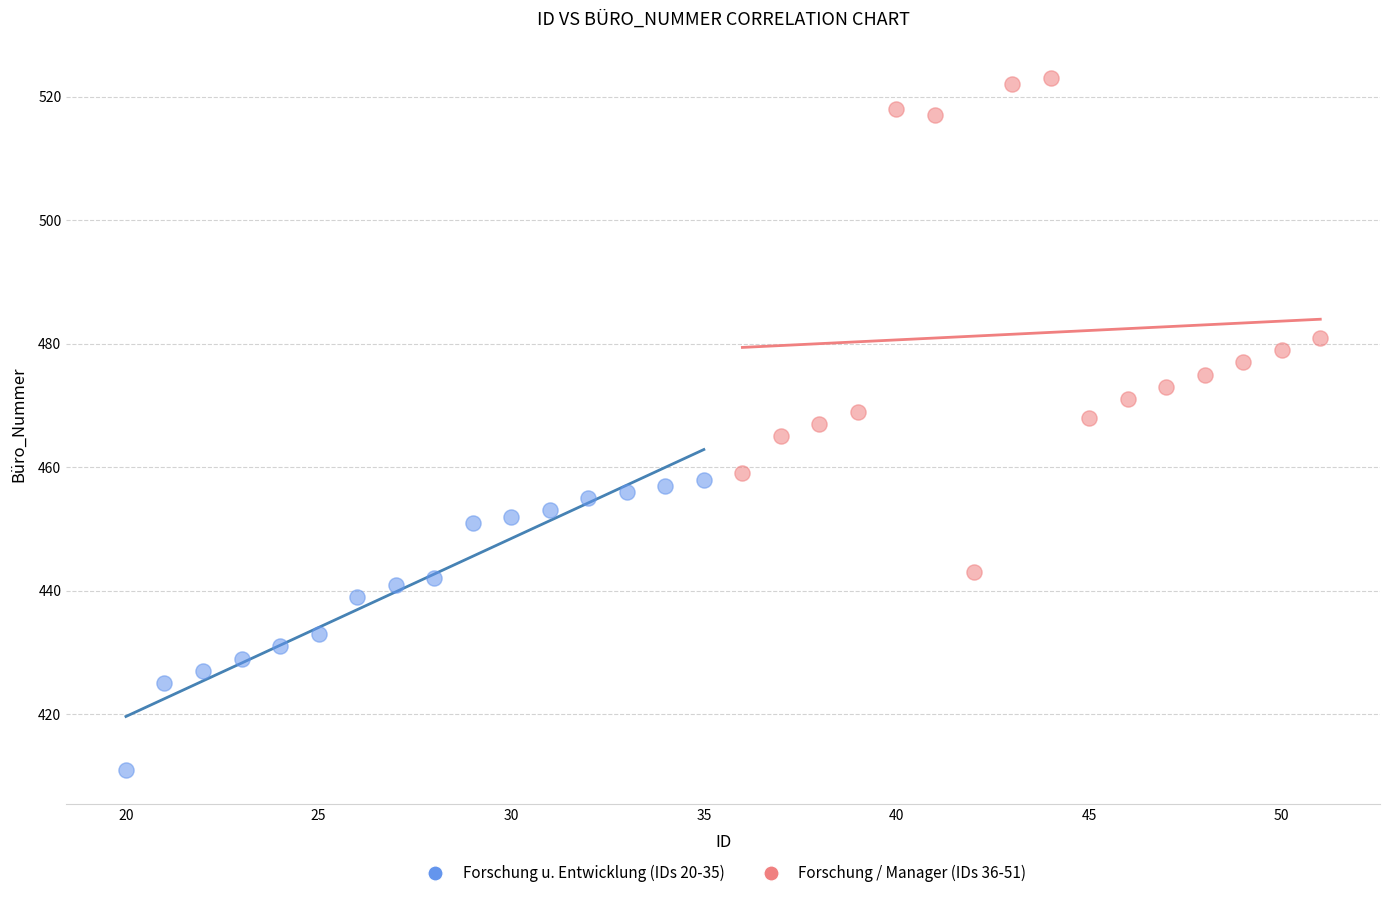

What are all the series names shown in the legend?

Forschung u. Entwicklung (IDs 20-35), Forschung / Manager (IDs 36-51)